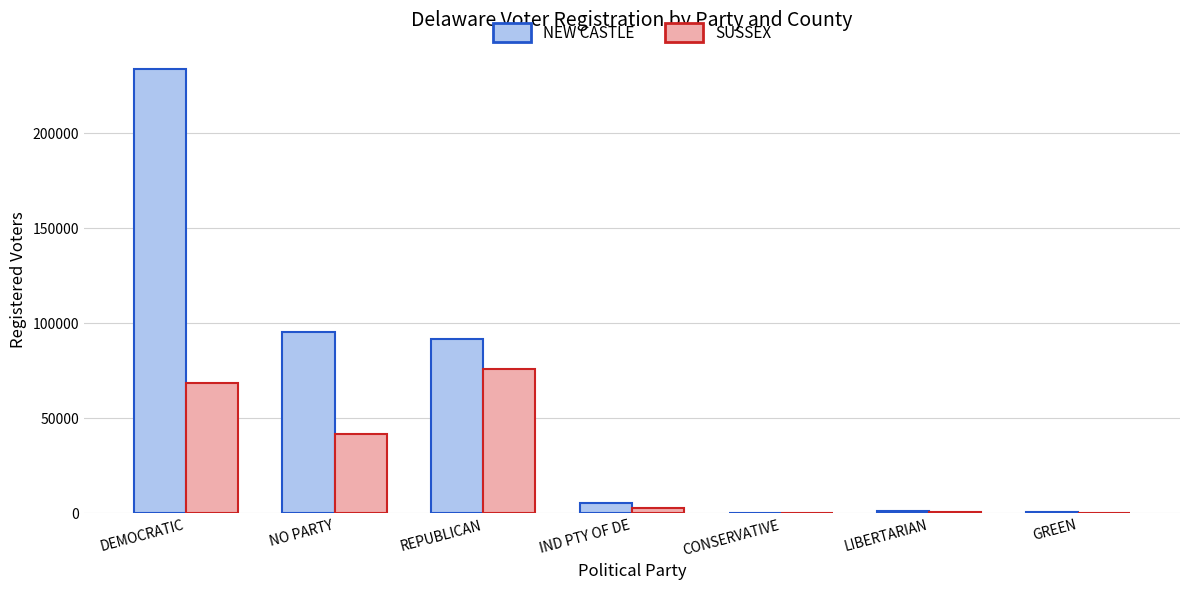

True or false: SUSSEX has a value of 56917 at NO PARTY.

False